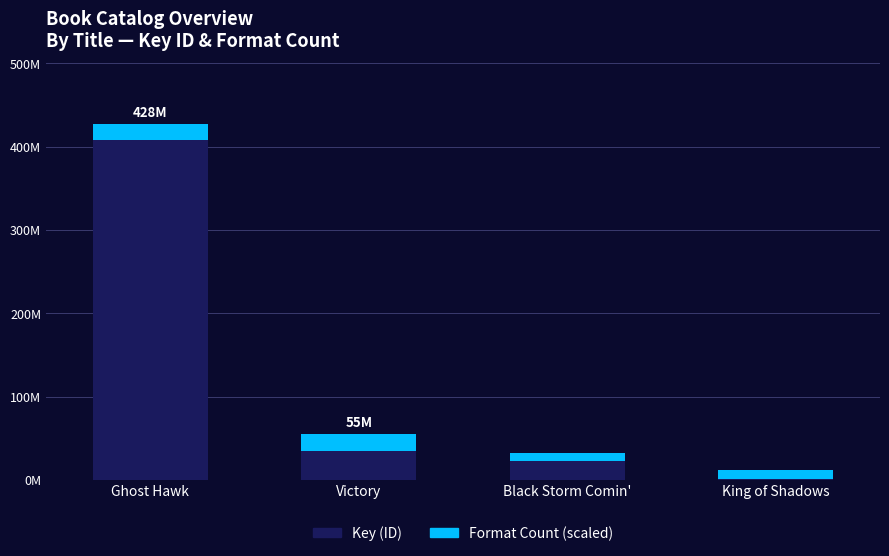

What are all the series names shown in the legend?

Key (ID), Format Count (scaled)